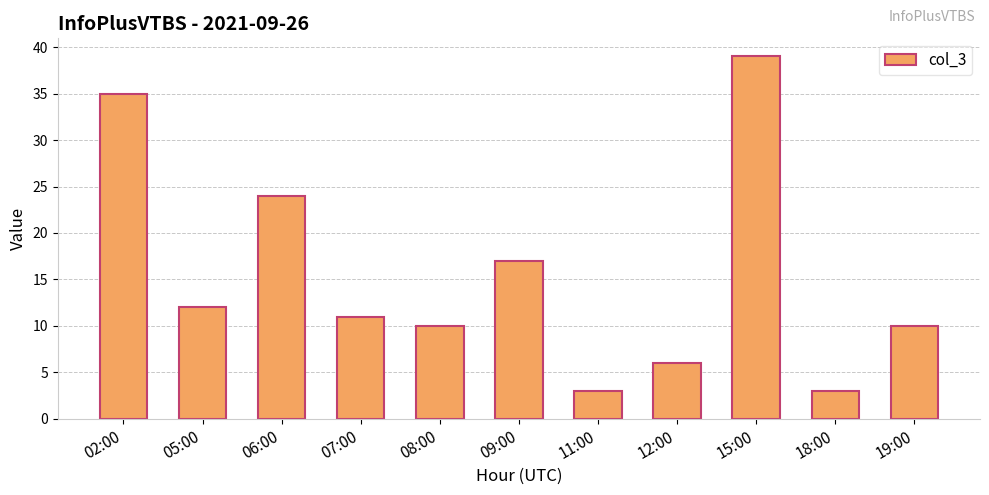

At which label is the value closest to 21?

06:00